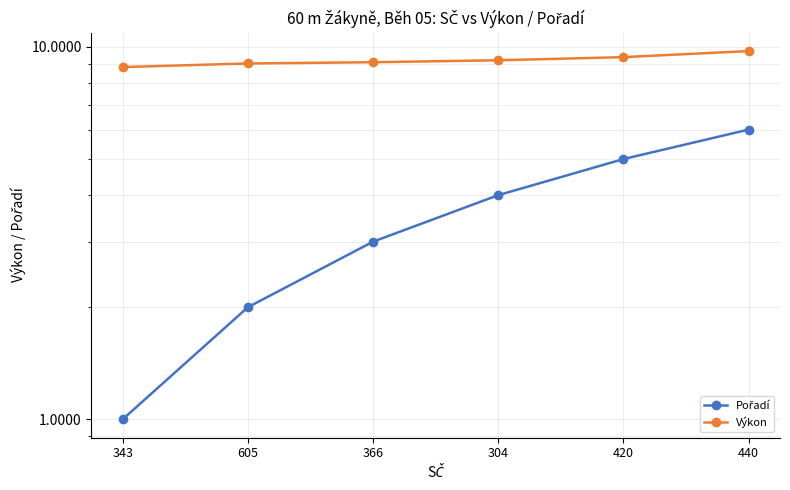

What position from the left is 440?

6